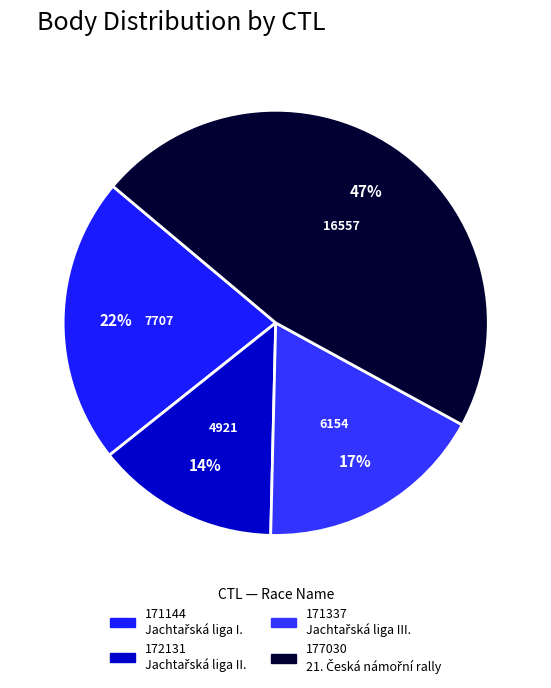

To the nearest percent, what is the average slice percentage?

25%